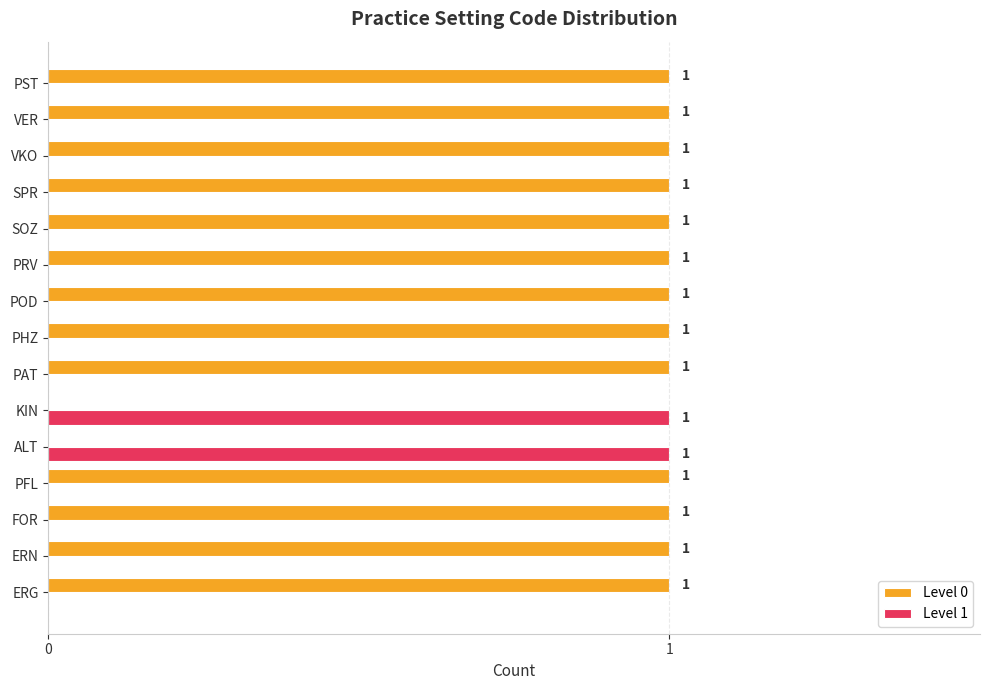

Which series has the largest total across all categories?

Level 0